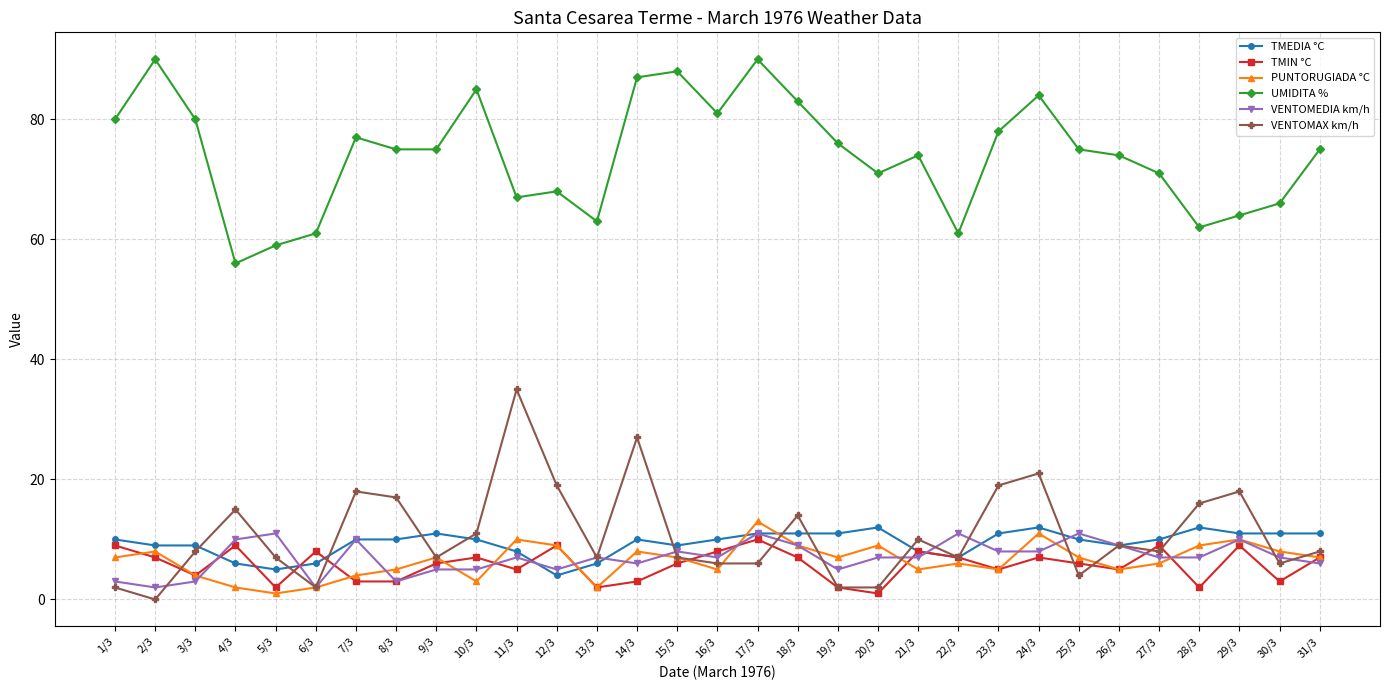

The value of TMIN °C at 24/3 is 7. True or false?

True